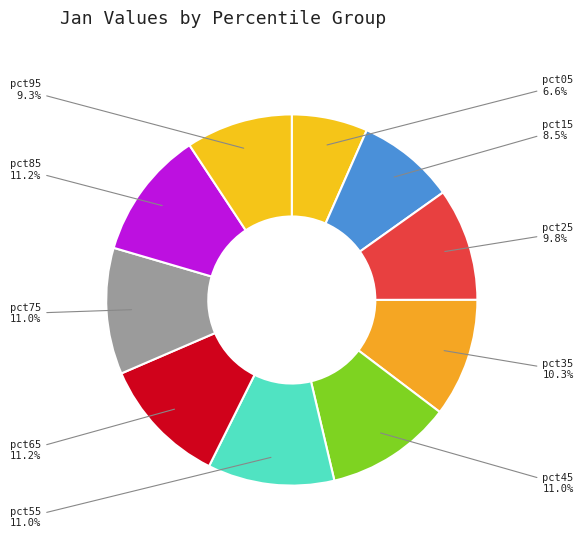

The pct65 slice represents 20% of the pie. True or false?

False